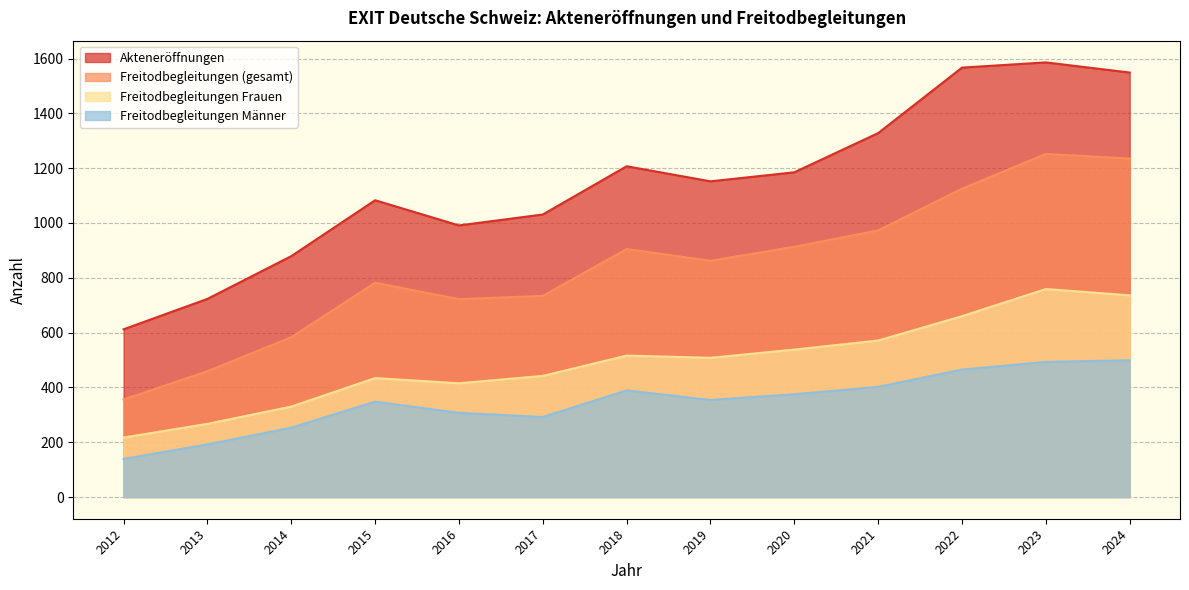

Reading left to right, extract all data points from this chart.

Akteneröffnungen: 2012=612	2013=723	2014=879	2015=1083	2016=991	2017=1031	2018=1207	2019=1152	2020=1185	2021=1328	2022=1567	2023=1586	2024=1549
Freitodbegleitungen (gesamt): 2012=356	2013=459	2014=583	2015=782	2016=722	2017=734	2018=905	2019=862	2020=913	2021=973	2022=1125	2023=1252	2024=1235
Freitodbegleitungen Frauen: 2012=217	2013=267	2014=330	2015=434	2016=415	2017=442	2018=516	2019=508	2020=538	2021=571	2022=660	2023=759	2024=736
Freitodbegleitungen Männer: 2012=139	2013=192	2014=253	2015=348	2016=307	2017=292	2018=389	2019=354	2020=375	2021=402	2022=465	2023=493	2024=499